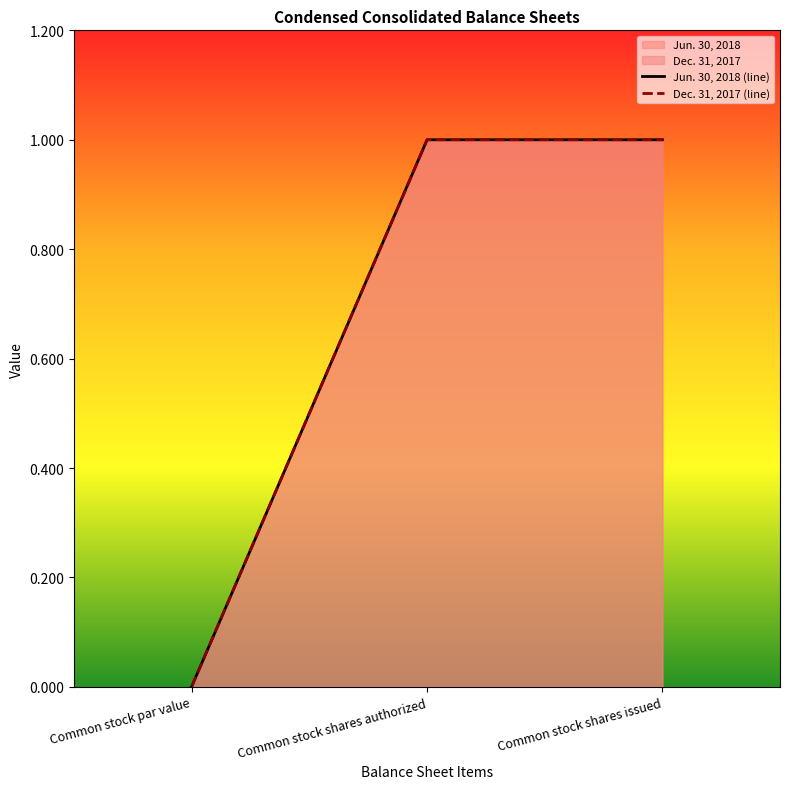

Between Common stock shares issued and Common stock shares authorized, which is larger?

Common stock shares issued